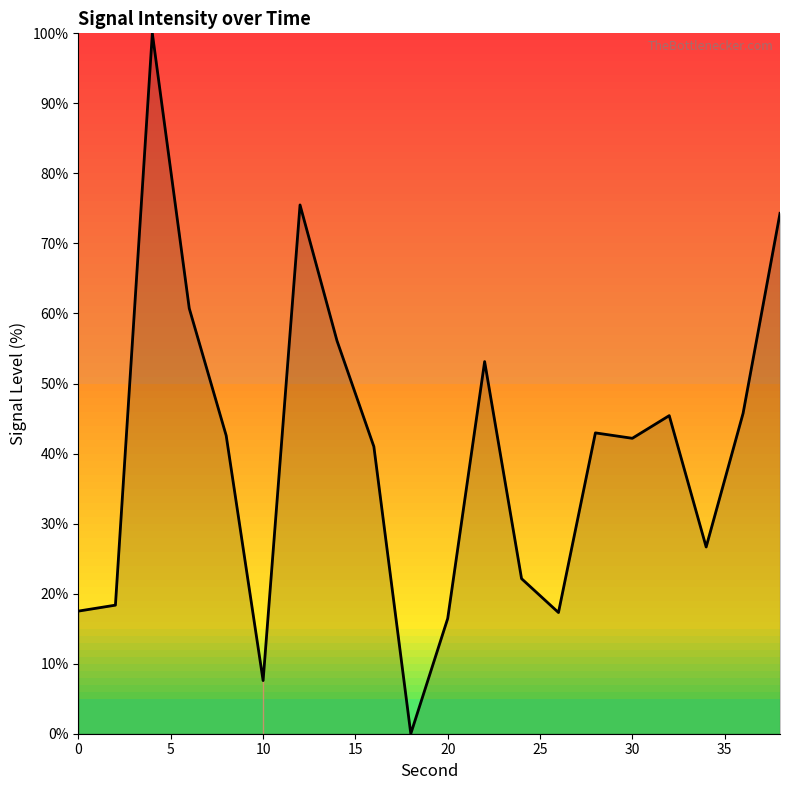

What is the greatest value displayed?

100.0